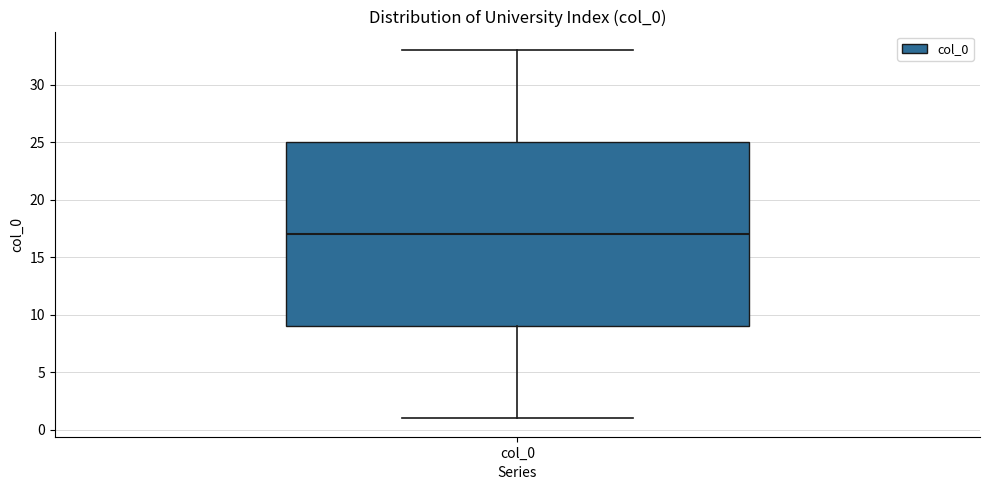

Where does the upper whisker of the box for col_0 end on the y-axis? The values are not printed on the chart, so give them approximately, as read against the axis.

33